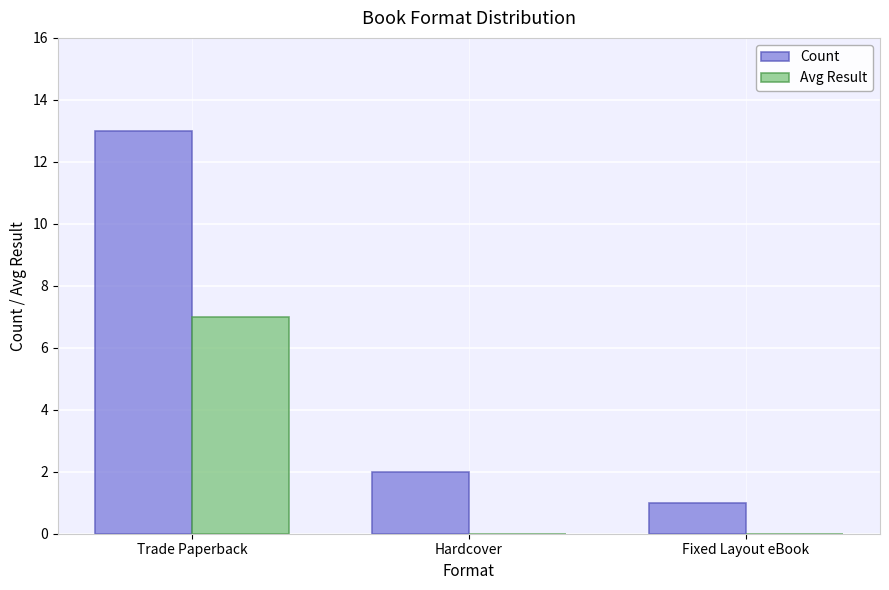

Reading left to right, list all the values displayed in this chart.

Count: Trade Paperback=13	Hardcover=2	Fixed Layout eBook=1
Avg Result: Trade Paperback=7	Hardcover=0	Fixed Layout eBook=0